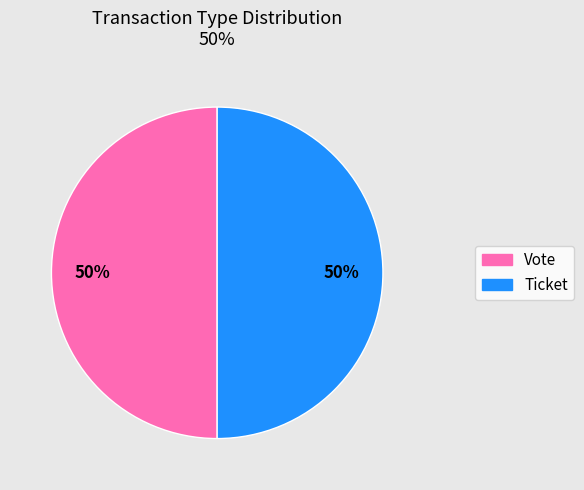

To the nearest percent, what is the average slice percentage?

50%